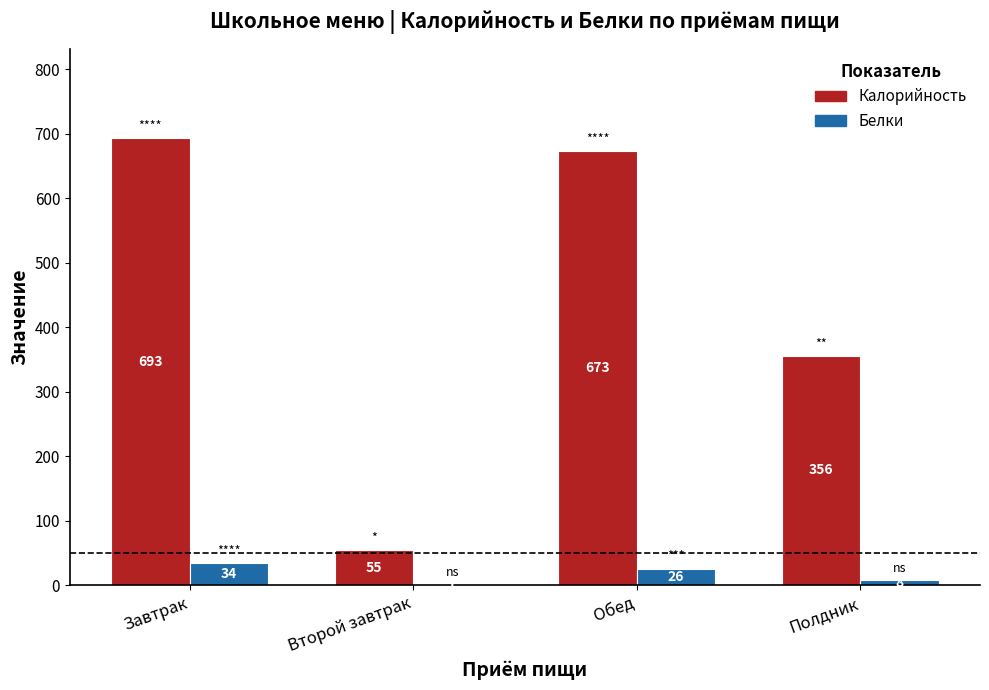

What are all the series names shown in the legend?

Калорийность, Белки